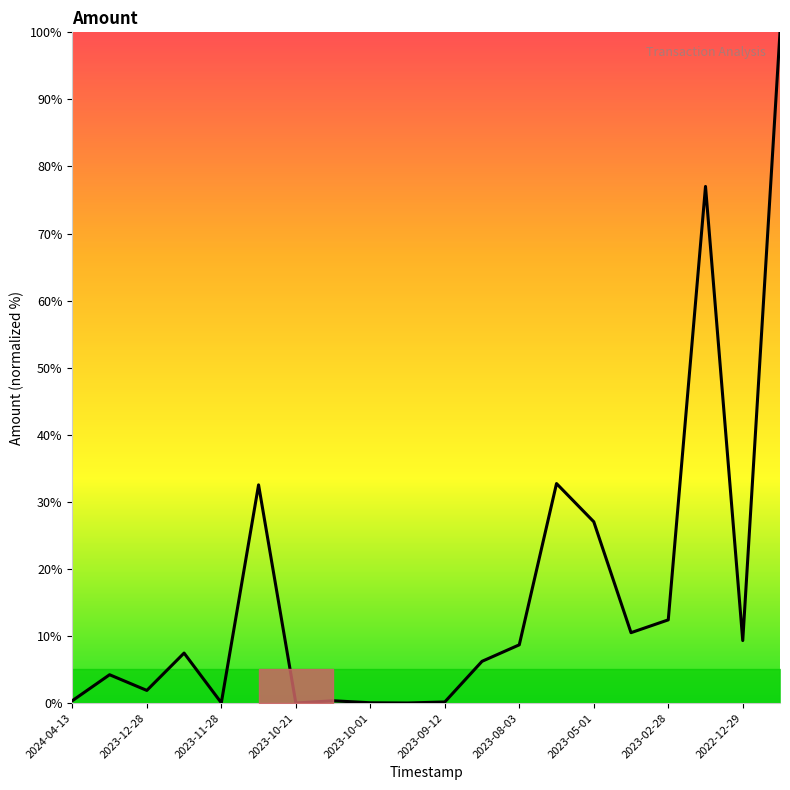

Is this an area chart (filled region under the line)?

Yes